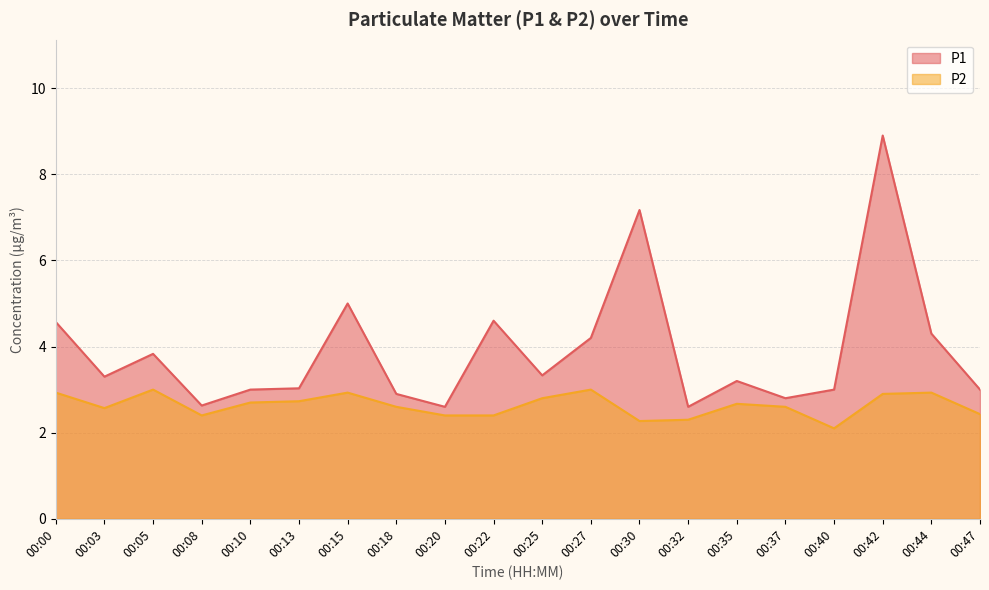

What is the total value across all series at 00:42?

11.8